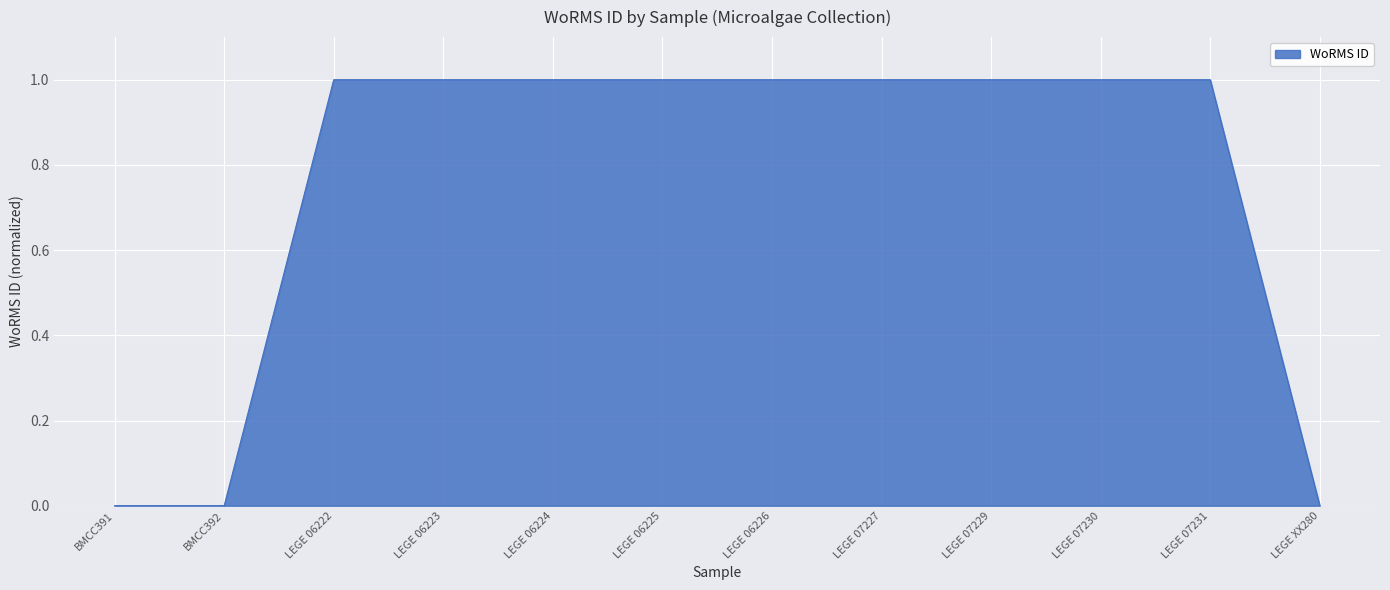

Between BMCC392 and LEGE 06222, which is larger?

LEGE 06222